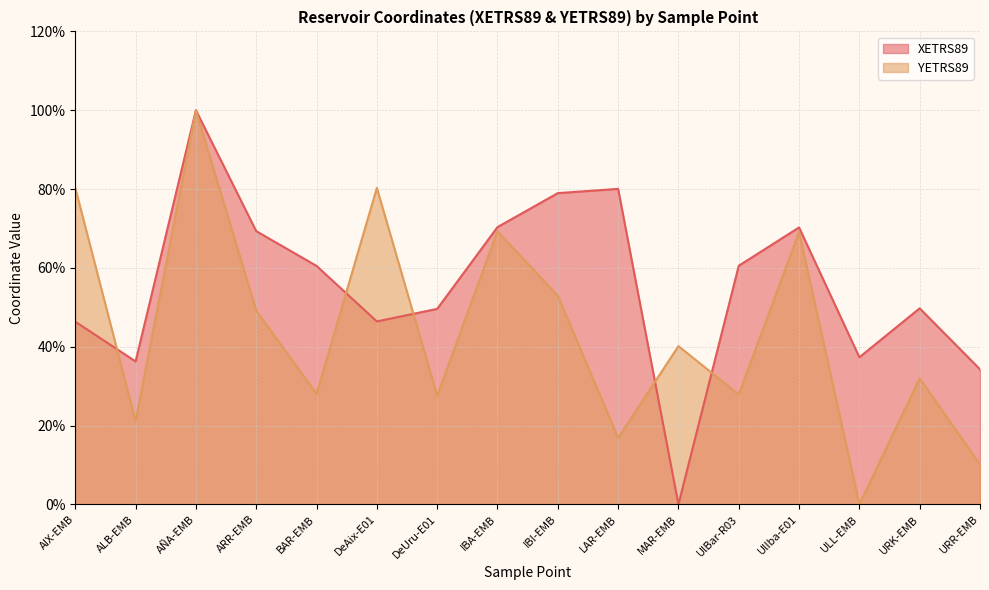

Rank the categories by XETRS89 value from highest to lowest.

AÑA-EMB, LAR-EMB, IBI-EMB, IBA-EMB, UlIba-E01, ARR-EMB, UlBar-R03, BAR-EMB, URK-EMB, DeUru-E01, DeAix-E01, AIX-EMB, ULL-EMB, ALB-EMB, URR-EMB, MAR-EMB